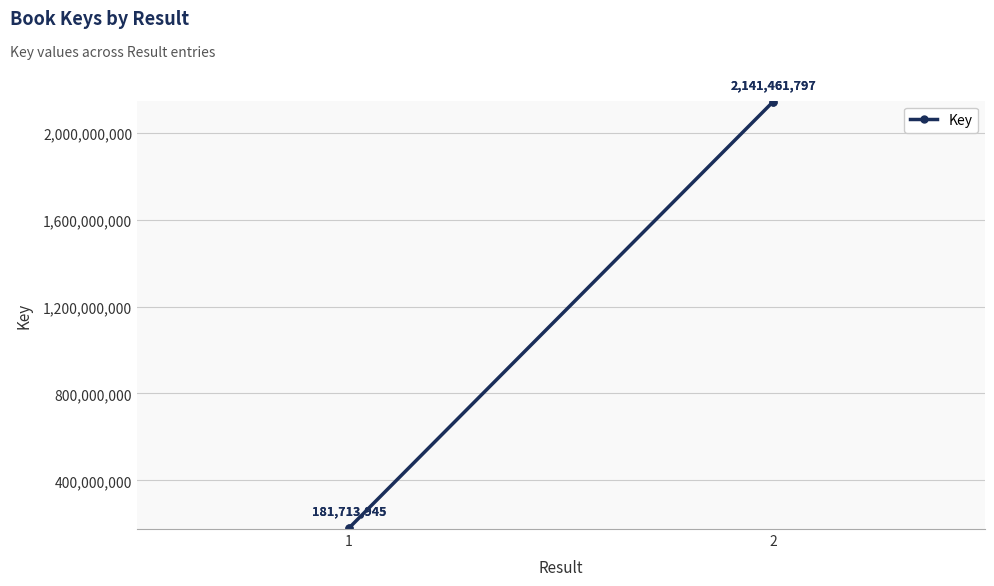

What is the ratio of the value at 1 to the value at 2?

0.1